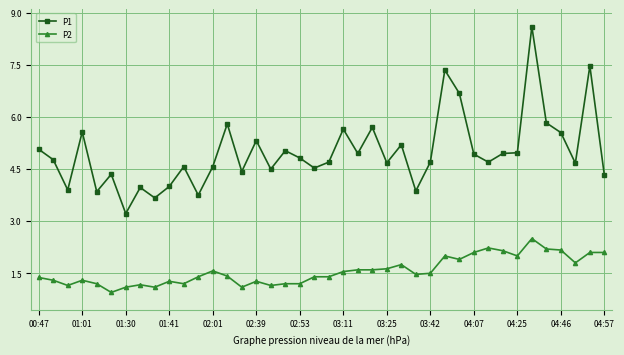

What is the difference between the second highest and second lowest values in the P2 series?

1.1